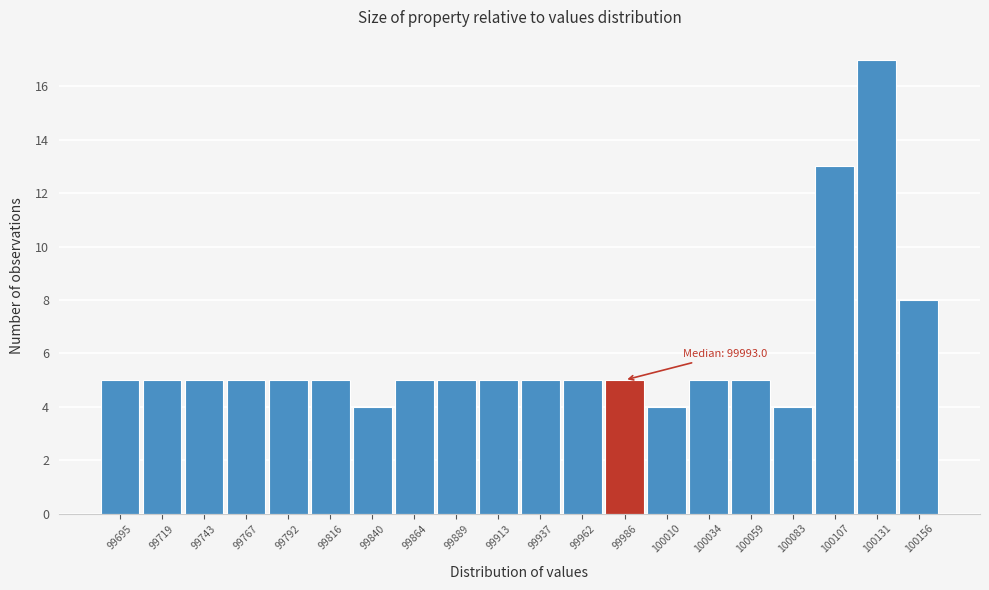

Reading left to right, what are all the values shown in this chart?

99695=5	99719=5	99743=5	99767=5	99792=5	99816=5	99840=4	99864=5	99889=5	99913=5	99937=5	99962=5	99986=5	100010=4	100034=5	100059=5	100083=4	100107=13	100131=17	100156=8